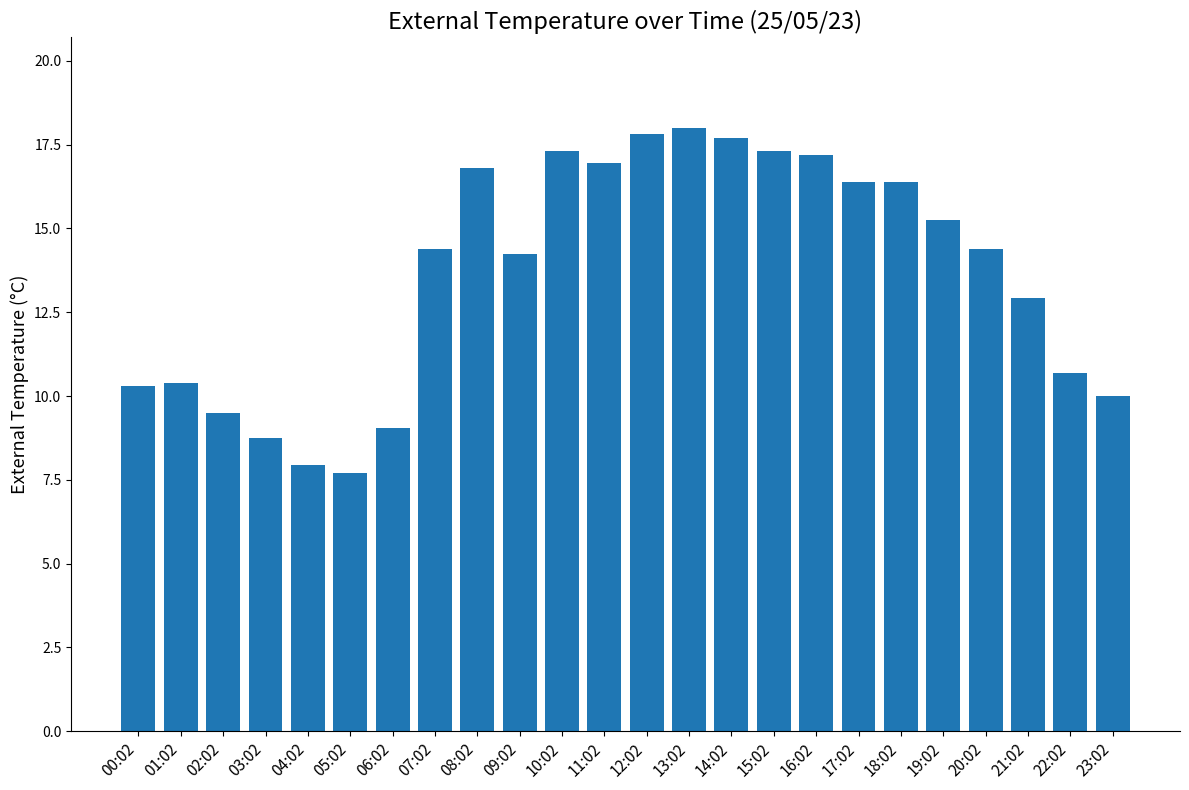

The value at 13:02 is 18.0. True or false?

True